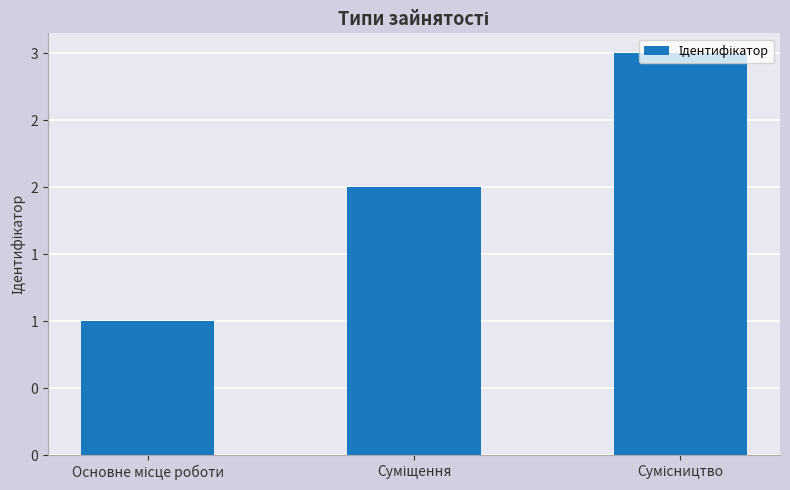

What is the difference between the values at Основне місце роботи and Суміщення?

1